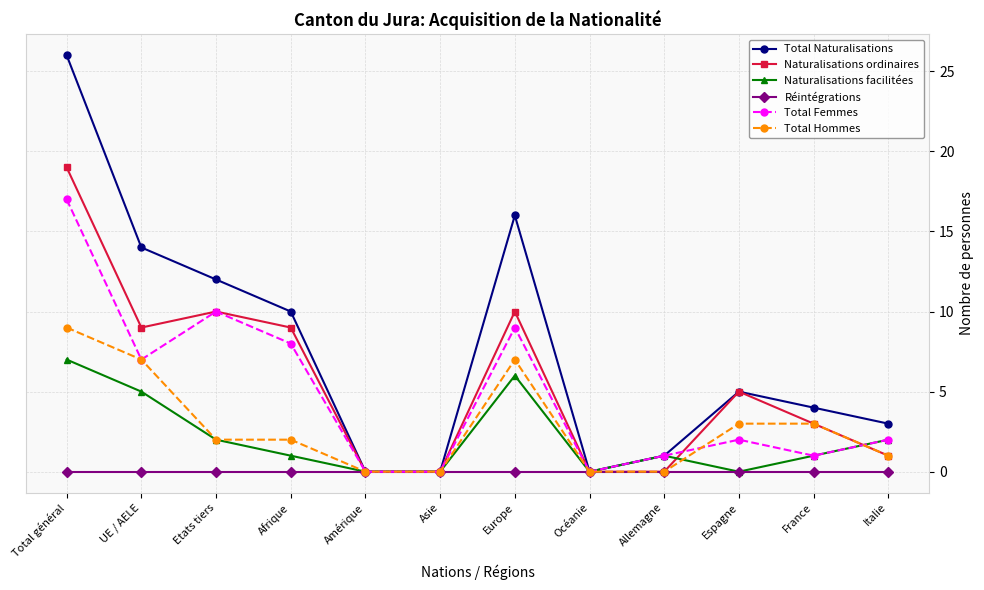

Reading right to left, transcribe all the data shown in this chart.

Total Naturalisations: 3	4	5	1	0	16	0	0	10	12	14	26
Naturalisations ordinaires: 1	3	5	0	0	10	0	0	9	10	9	19
Naturalisations facilitées: 2	1	0	1	0	6	0	0	1	2	5	7
Réintégrations: 0	0	0	0	0	0	0	0	0	0	0	0
Total Femmes: 2	1	2	1	0	9	0	0	8	10	7	17
Total Hommes: 1	3	3	0	0	7	0	0	2	2	7	9